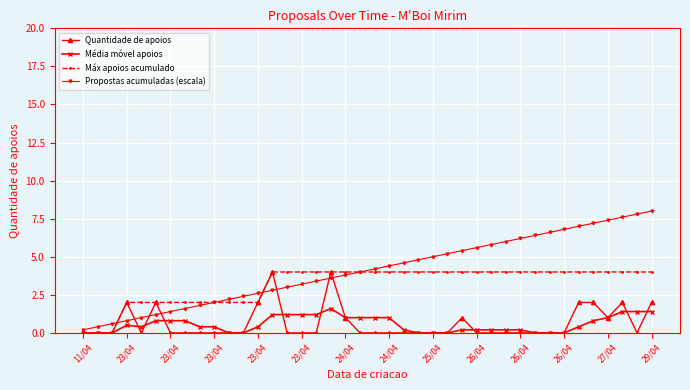

Which series has the widest spread of values?

Propostas acumuladas (escala)